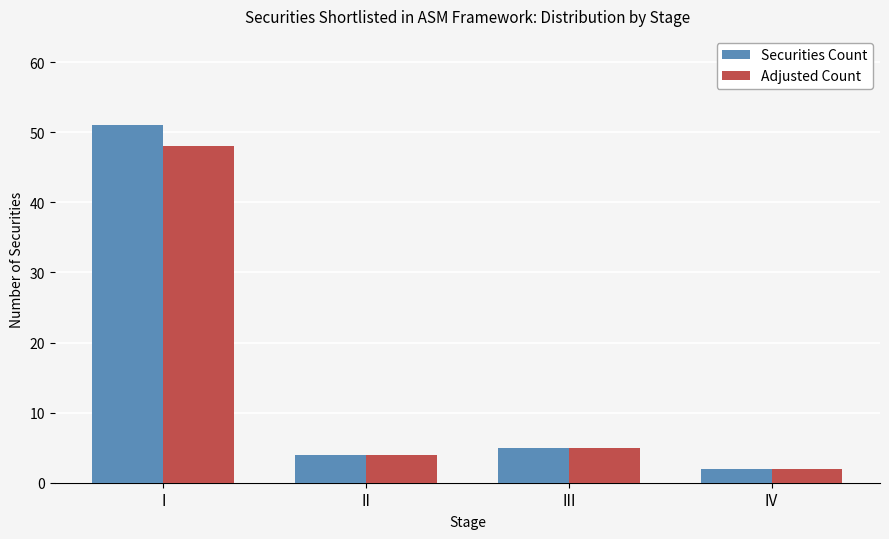

Where does the Securities Count series first go above 5?

I